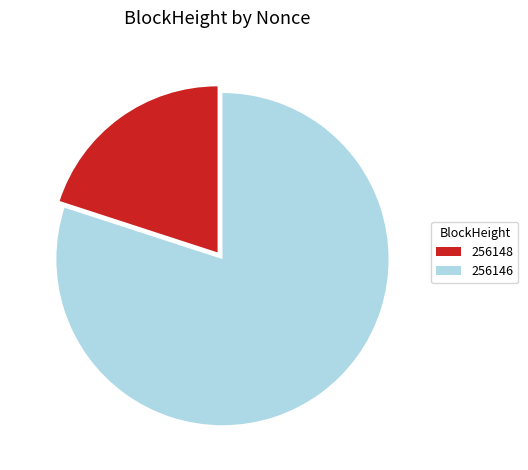

Do 256148 and 256146 together represent more than half of the pie?

Yes